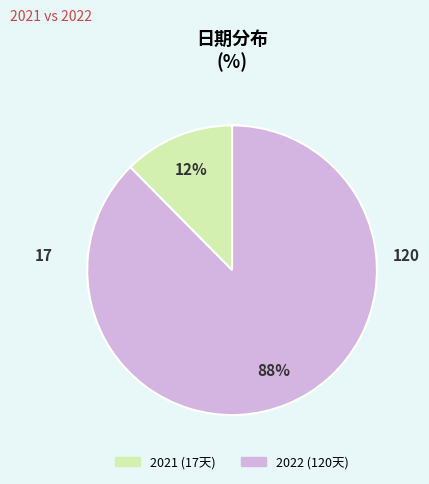

What is the largest slice in the pie chart?

2022